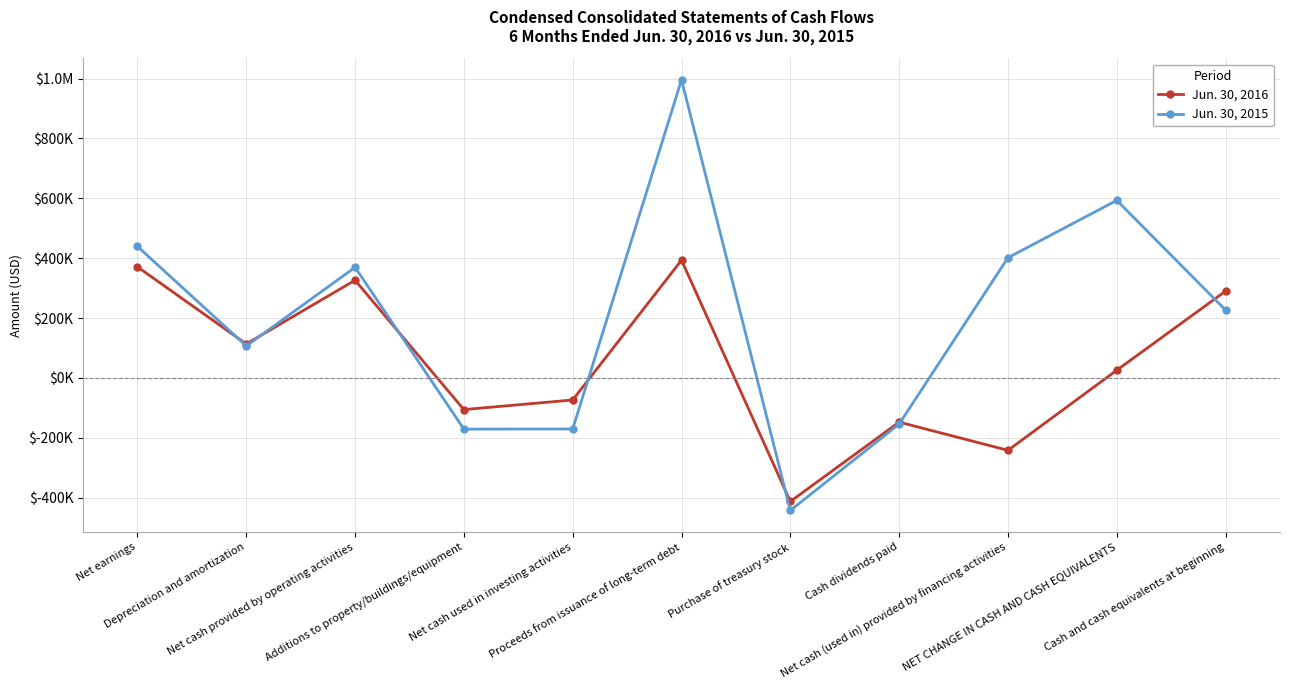

What is the total value across all series at Net earnings?

810470